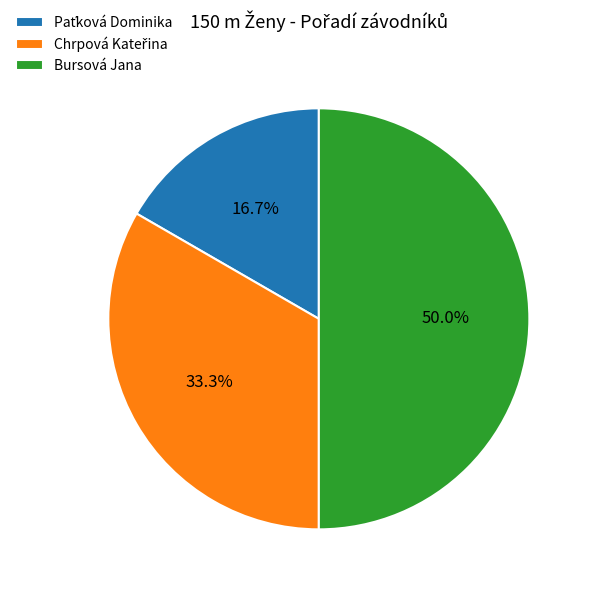

To the nearest percent, what portion does Bursová Jana represent?

50%